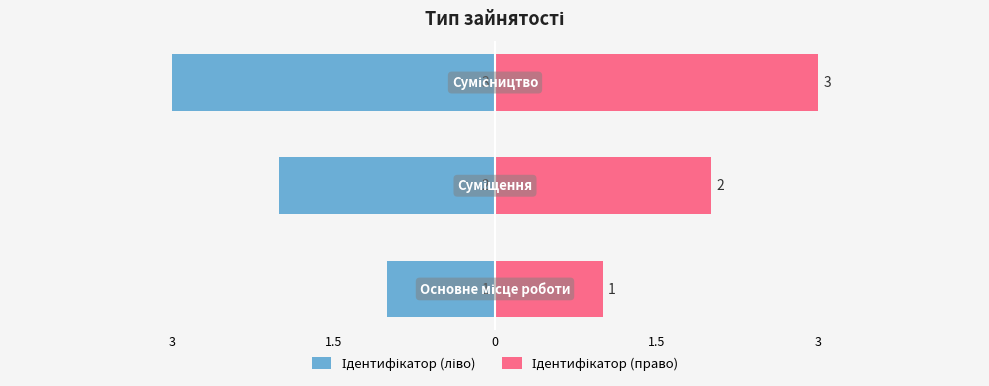

Reading left to right, what are all the values shown in this chart?

Ідентифікатор (ліво): 3=-1	1.5=-2	0=-3
Ідентифікатор (право): 3=1	1.5=2	0=3